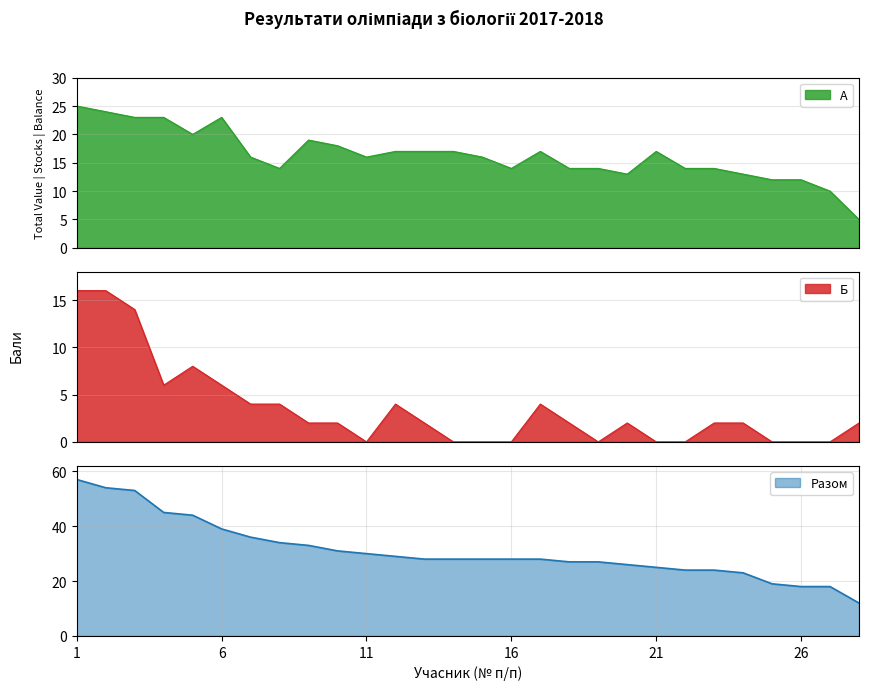

Is it true that Б equals 4 at 6?

False